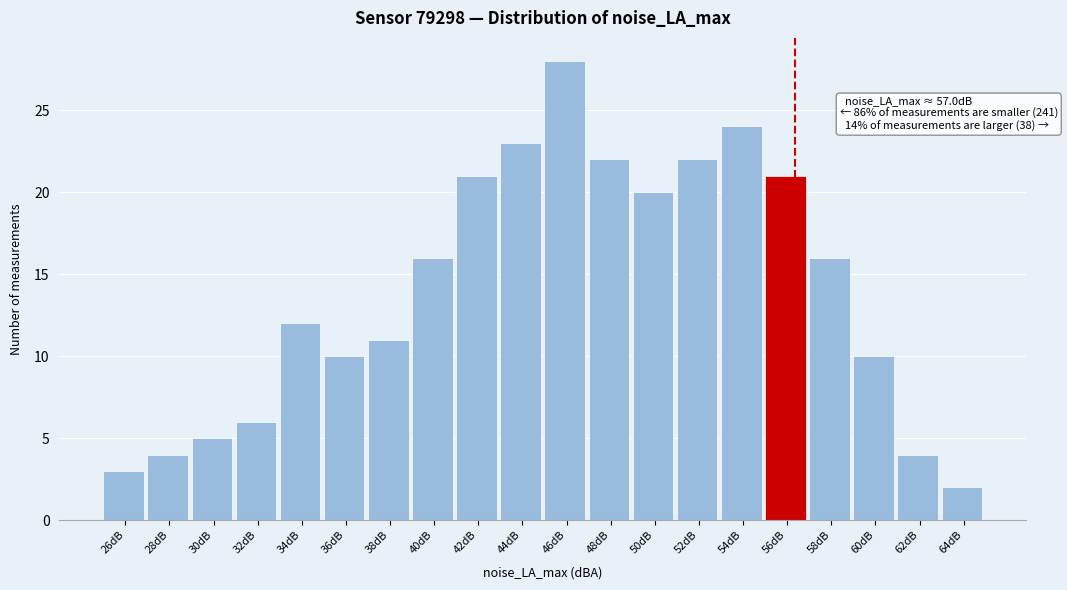

Reading right to left, extract all data points from this chart.

2	4	10	16	21	24	22	20	22	28	23	21	16	11	10	12	6	5	4	3